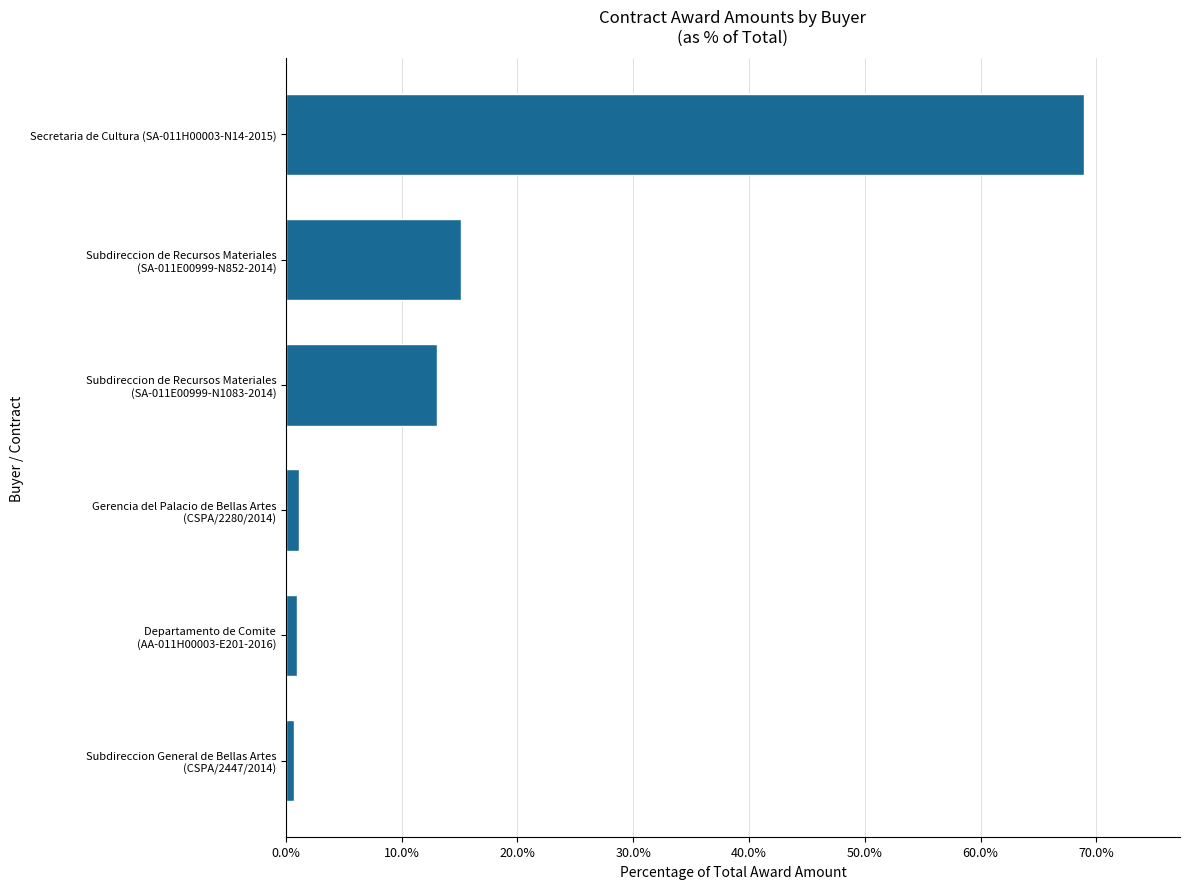

What is the average value?

16.7